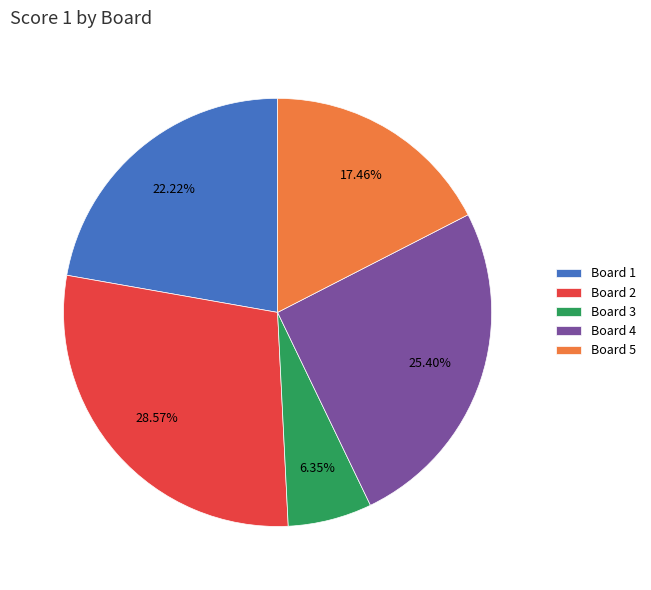

What percentage do Board 1 and Board 2 together represent?

50.8%